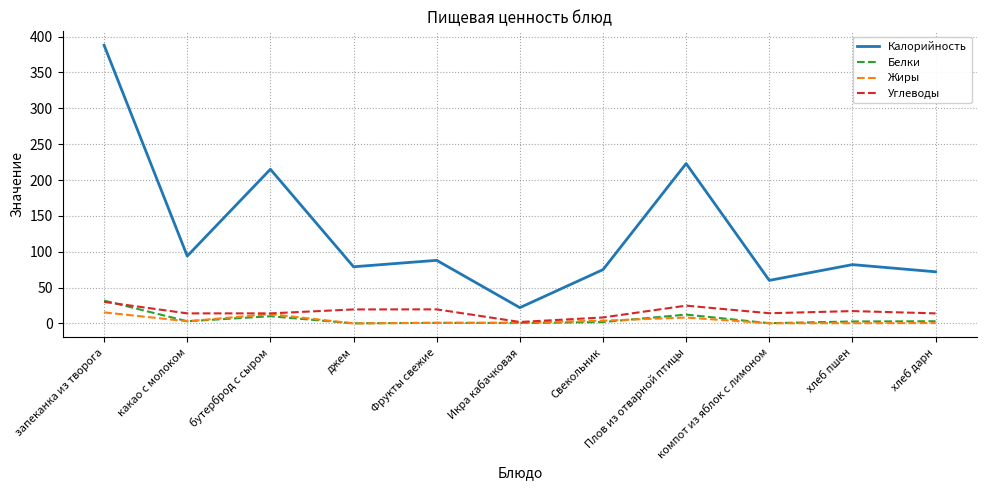

The Жиры series shows 0.5 at хлеб дарн. True or false?

True